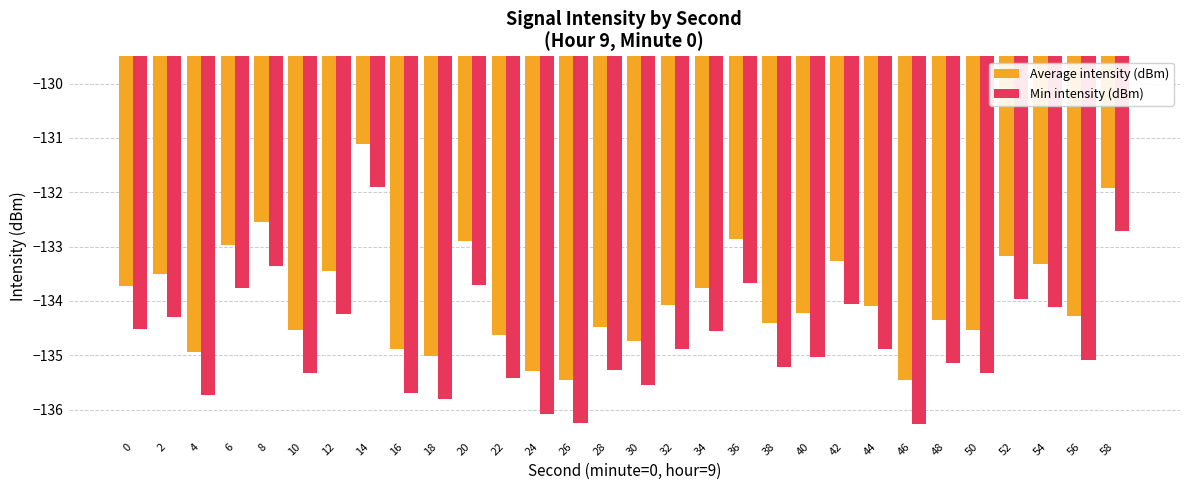

Which category has the highest value in the Min intensity (dBm) series?

14